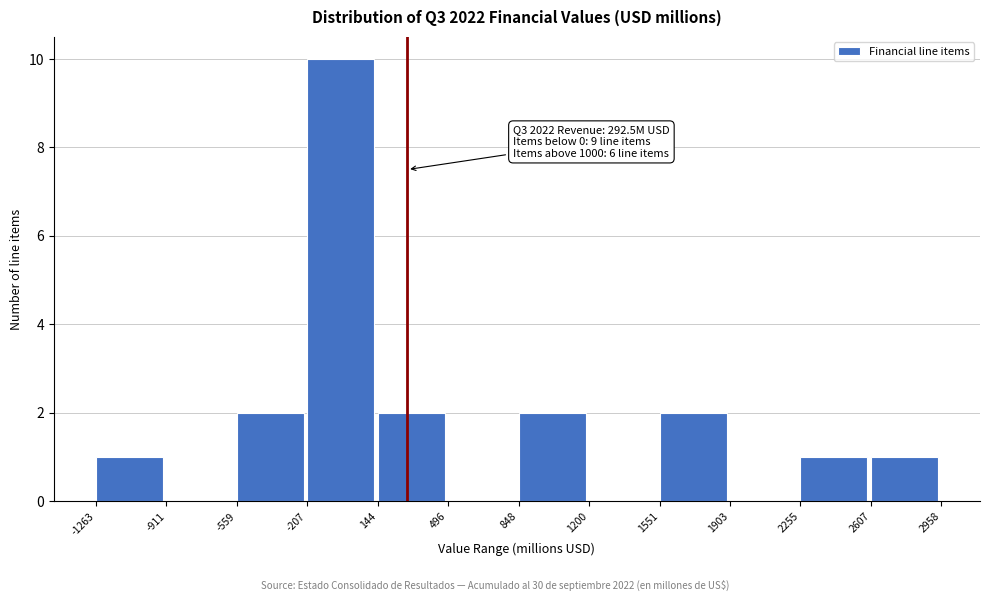

Which range on the x-axis has the tallest bar?

-207 to 144